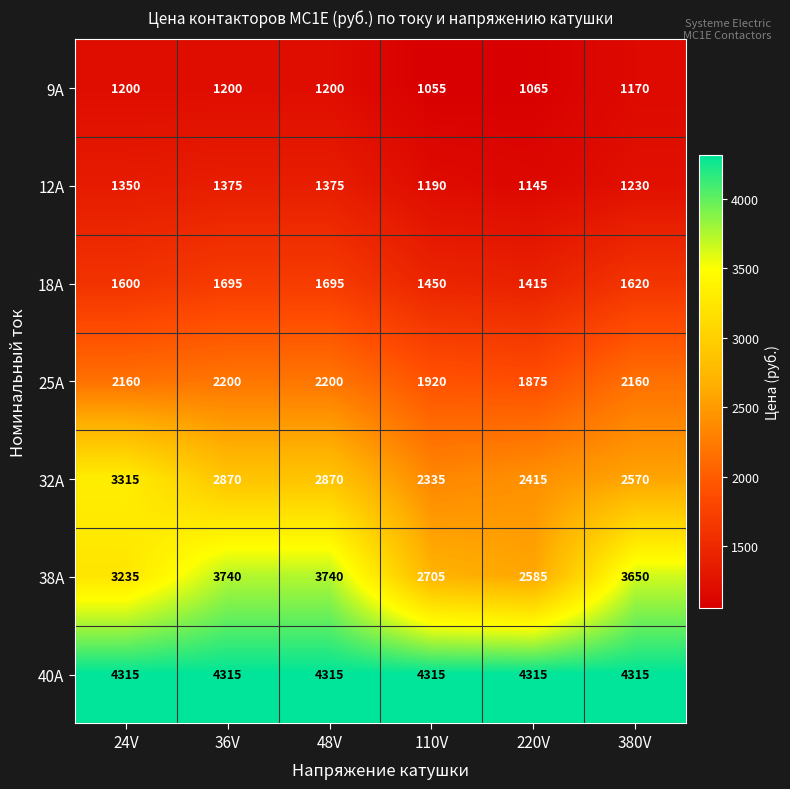

What is the average value of the 32A series?

2729